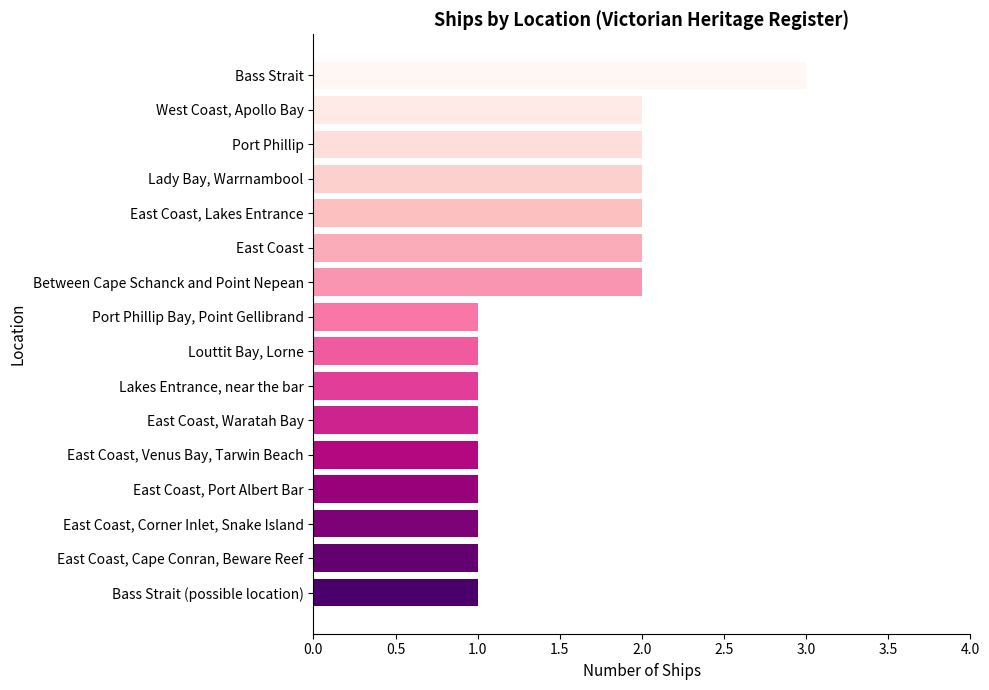

Which category has the highest value across all series?

Bass Strait